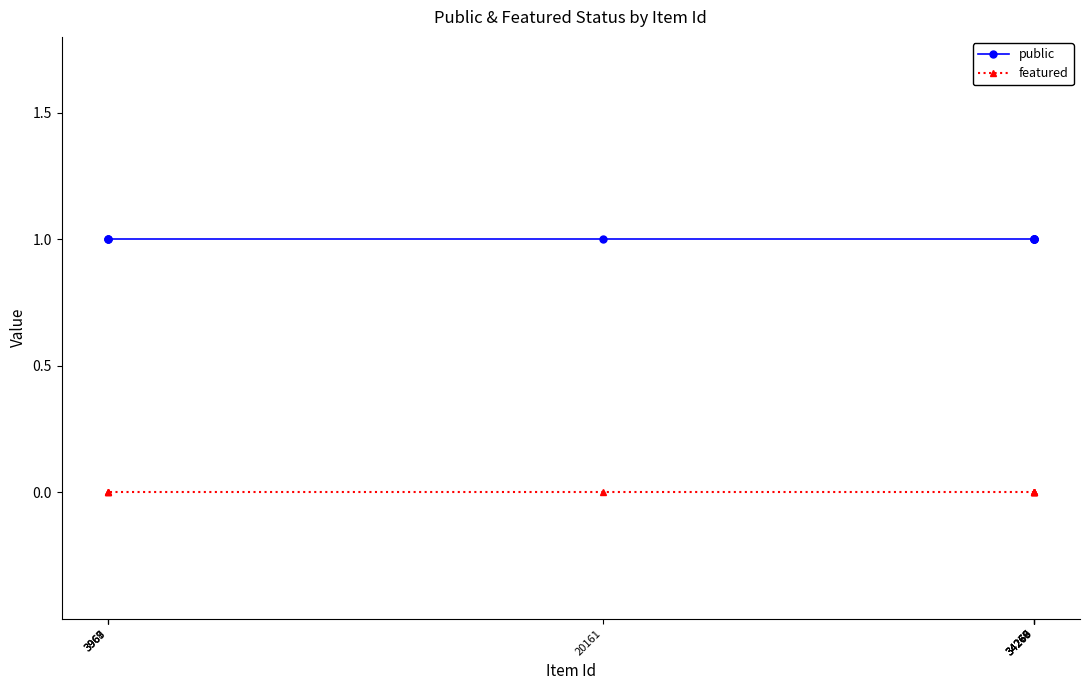

Which category has the lowest value in the featured series?

34270